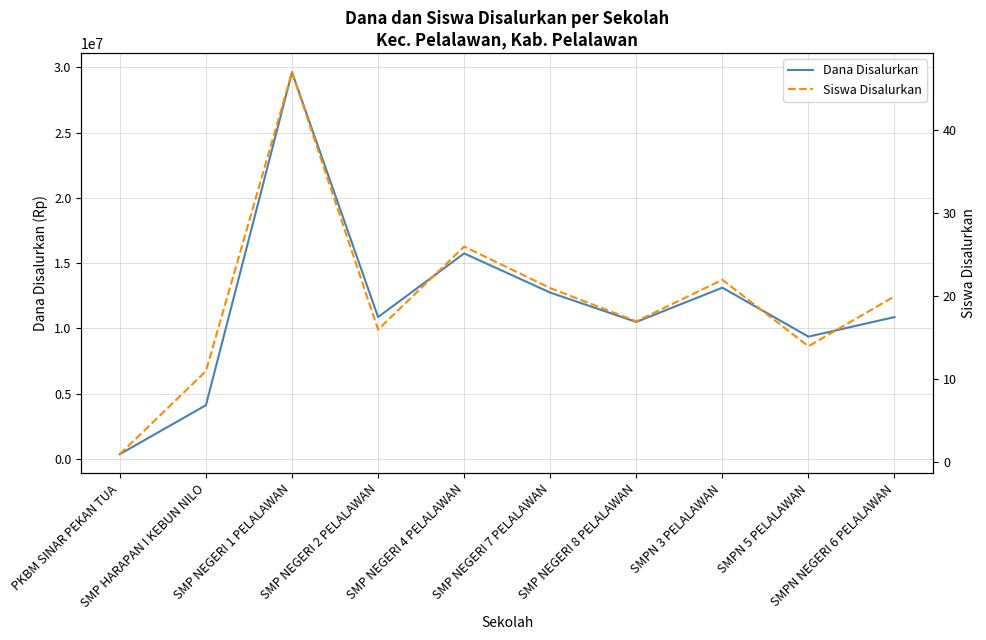

What are all the series names shown in the legend?

Dana Disalurkan, Siswa Disalurkan